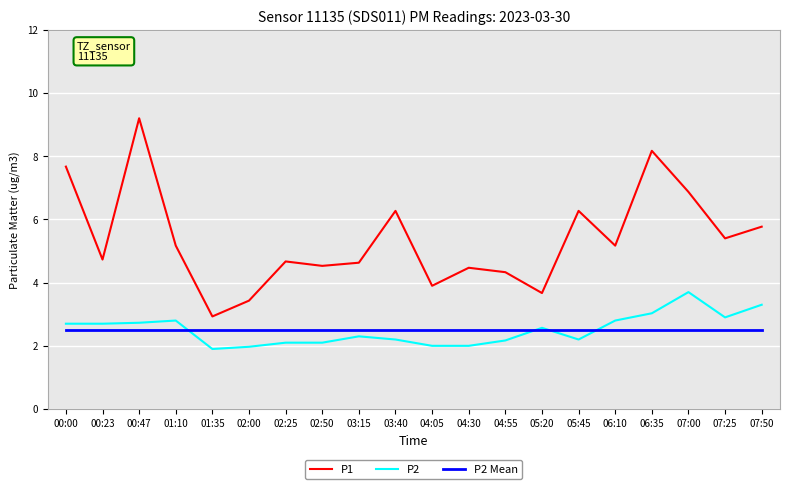

How many series are shown in this chart?

3